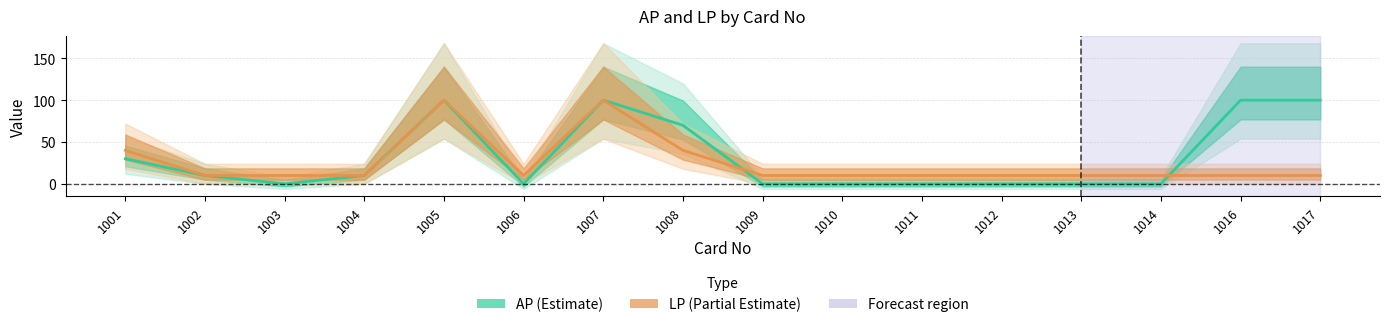

What is the sum of the LP values at 1003 and 1004?

20